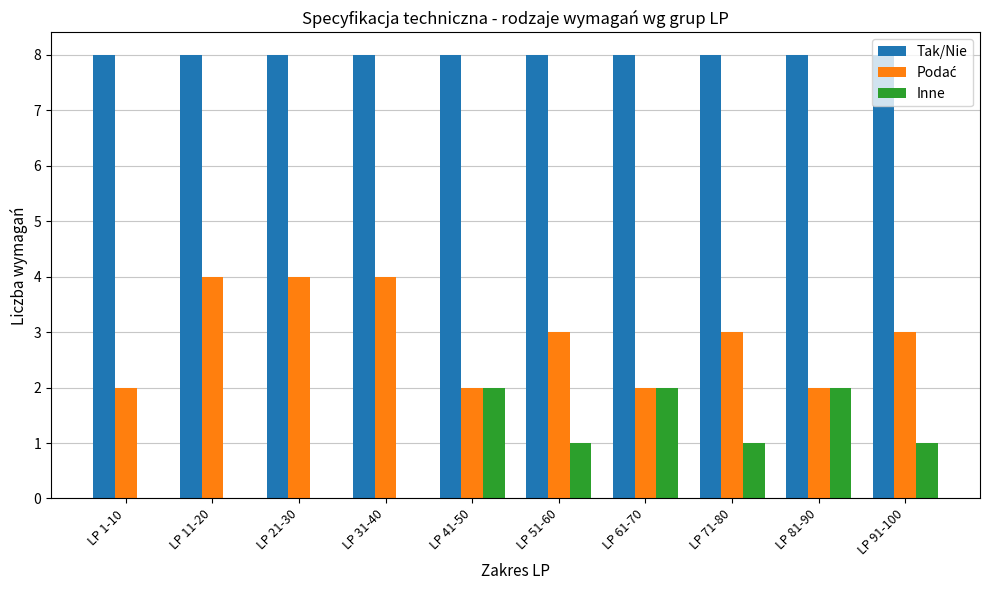

Is it true that Tak/Nie equals 13 at LP 61-70?

False